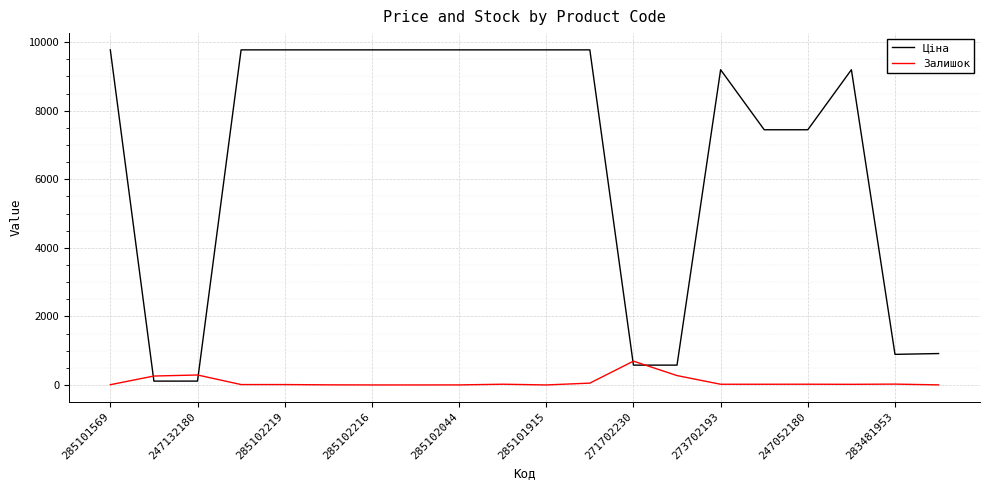

List the series in order of their peak value, highest first.

Ціна, Залишок